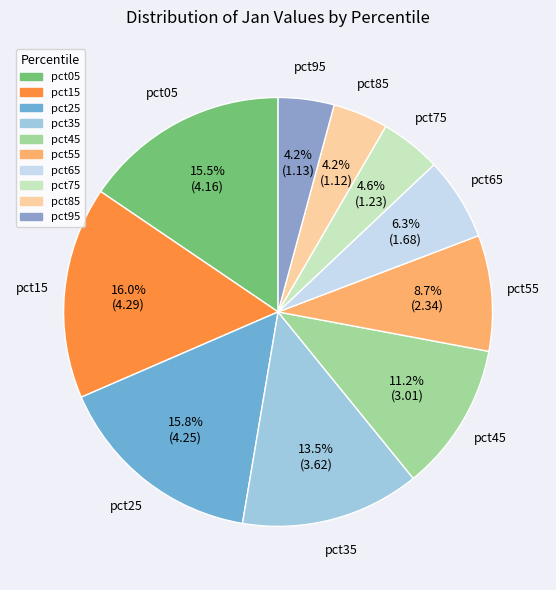

The pct35 slice represents 26% of the pie. True or false?

False